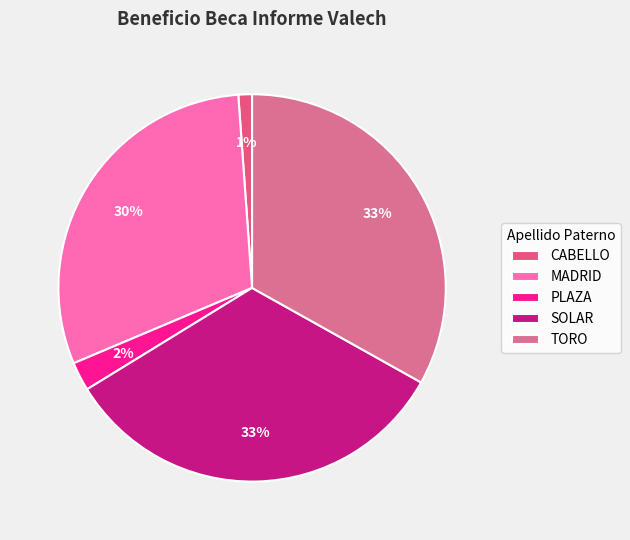

True or false: CABELLO accounts for 1% of the total.

True